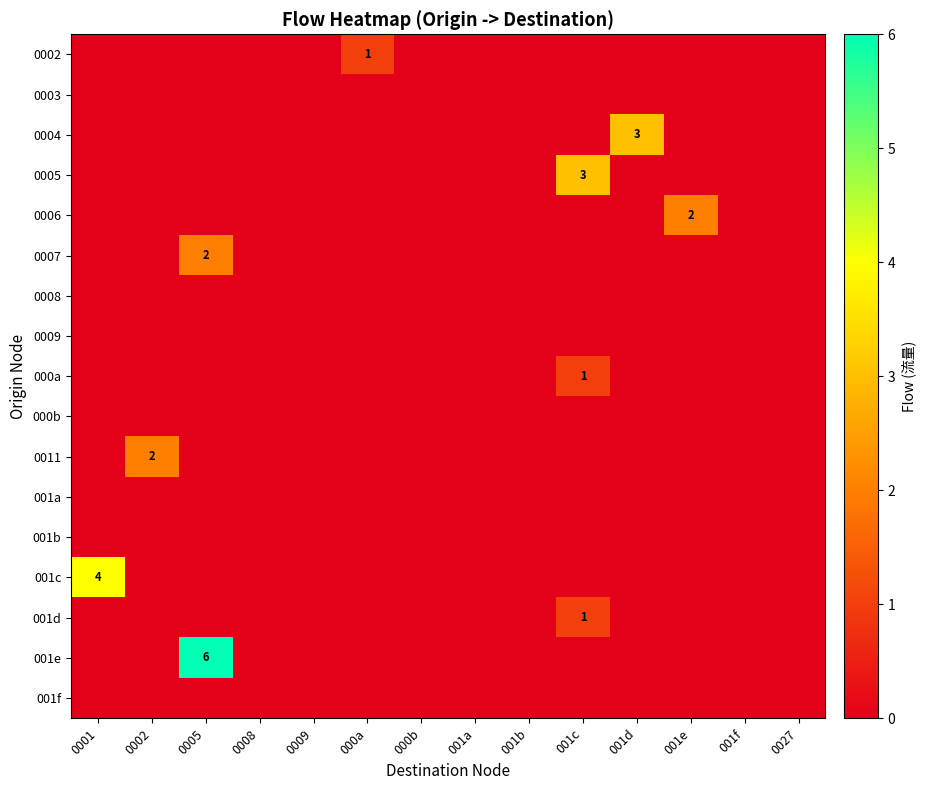

What is the sum of all 0007 values?

2